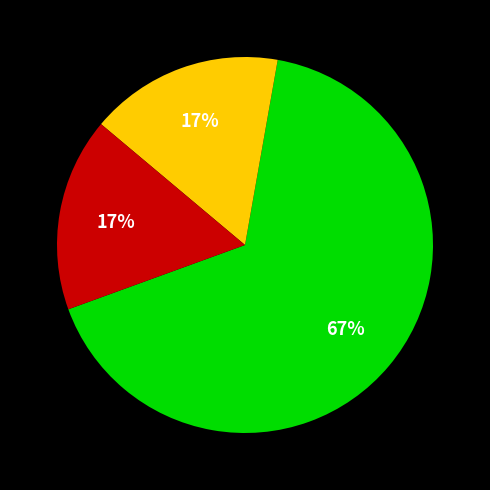

To the nearest percent, what is the difference between the largest and smallest slice percentages?

50%